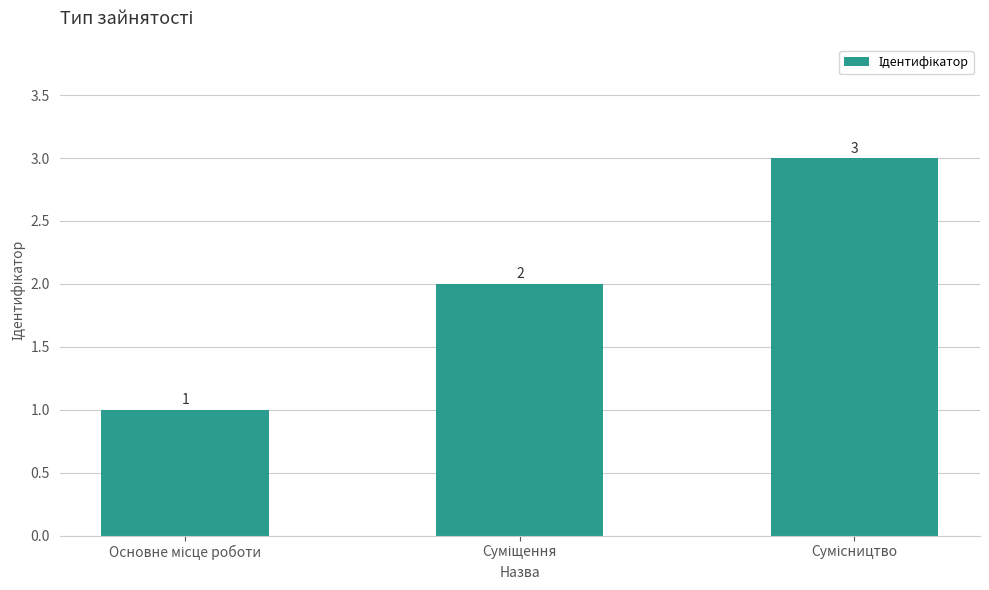

Reading left to right, extract all data points from this chart.

1	2	3